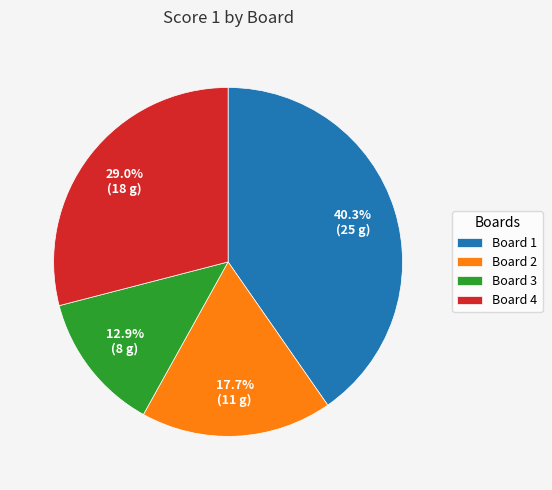

Is Board 2 the majority of the pie?

No